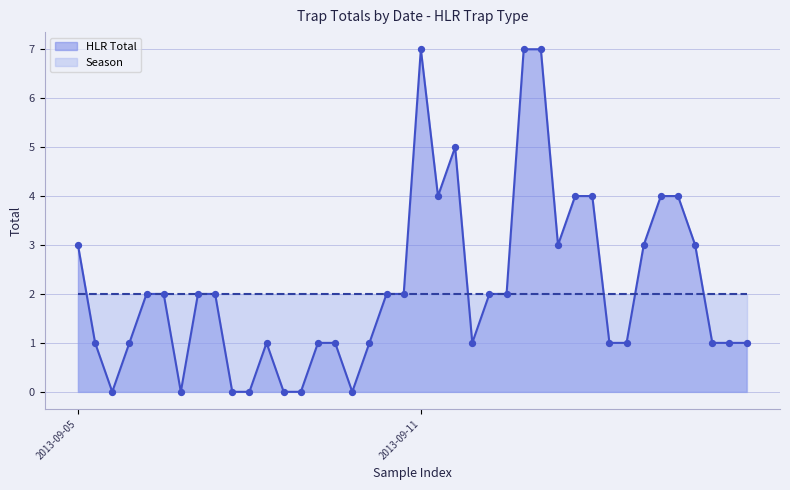

Between 2013-09-05 and 2013-09-11, which is larger?

2013-09-11